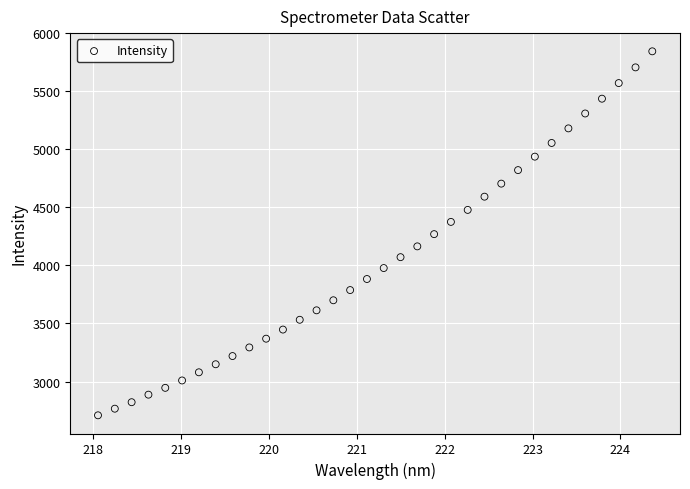

What is the range of X values (max minus min)?

6.3